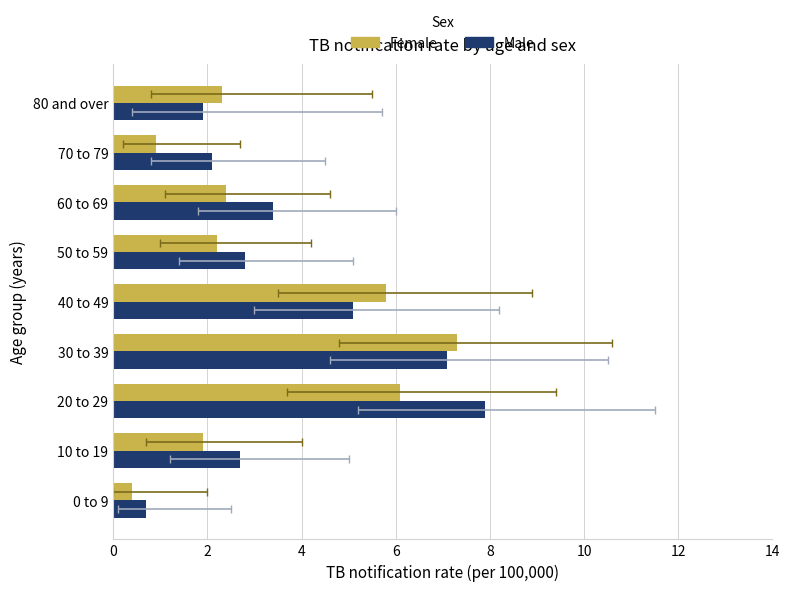

What is the value of the Female bar at the 4th from the left?

7.3